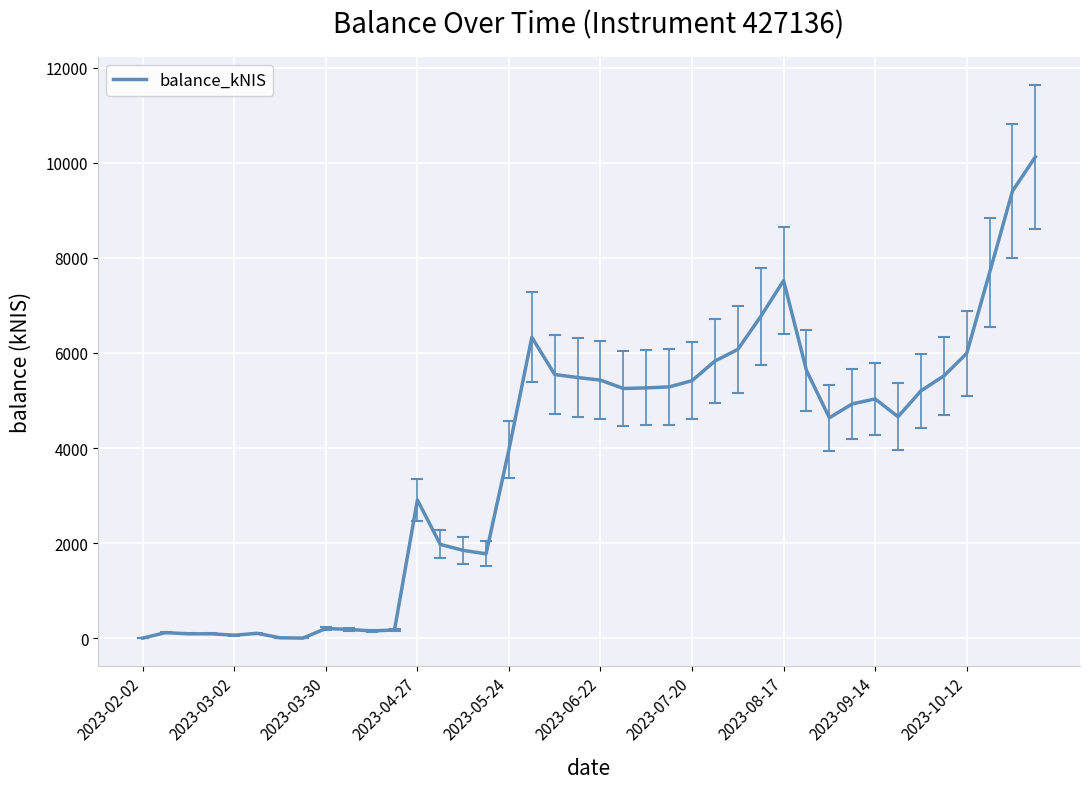

What is the difference between the maximum and minimum values?

10127.2